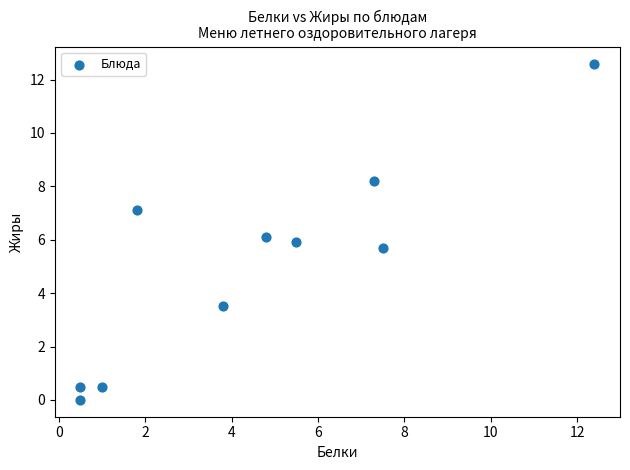

What is the range of X values (max minus min)?

11.9